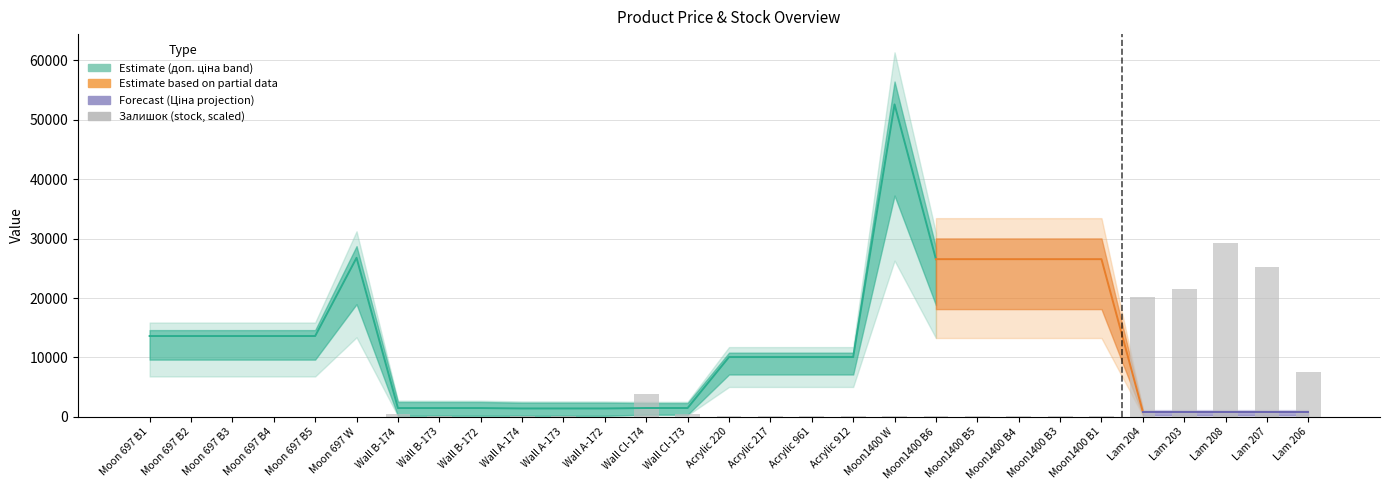

What is the value of the 13th bar from the left?

3814.6